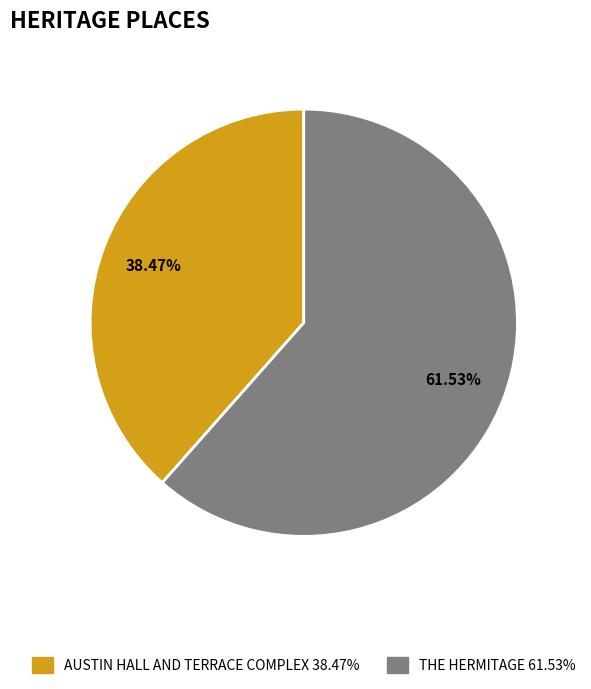

Is it true that THE HERMITAGE is 62% of the pie?

True